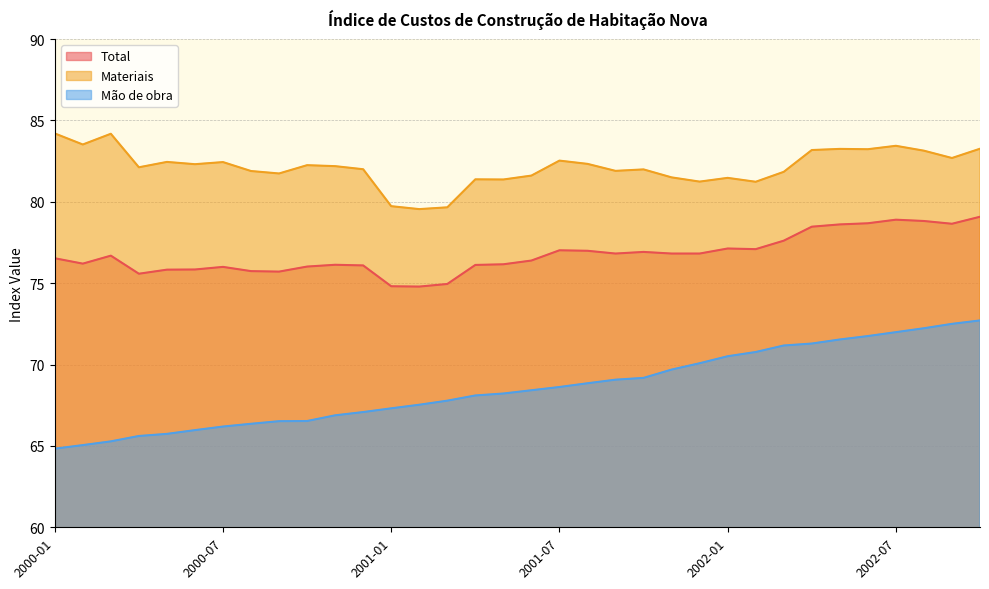

The value of Mão de obra at 2002-09 is 128.1. True or false?

False